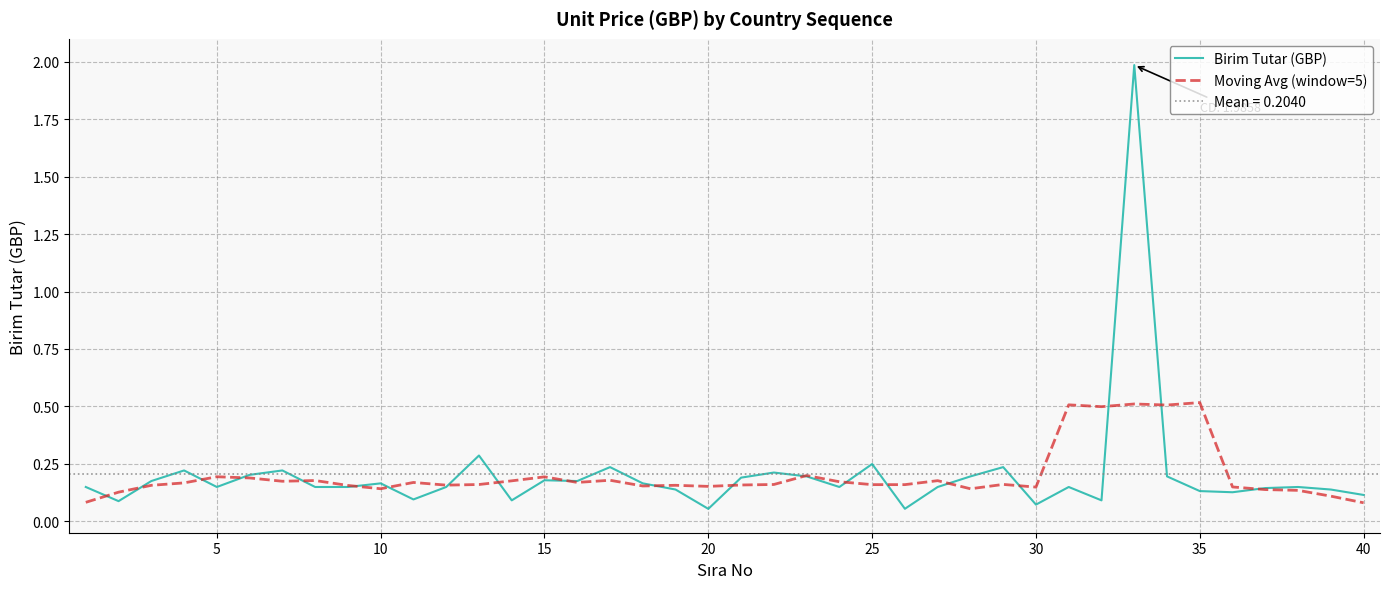

Reading right to left, list all the values displayed in this chart.

Birim Tutar (GBP): 0.1	0.1	0.1	0.1	0.1	0.1	0.2	2.0	0.1	0.1	0.1	0.2	0.2	0.1	0.1	0.2	0.1	0.2	0.2	0.2	0.1	0.1	0.2	0.2	0.2	0.2	0.1	0.3	0.1	0.1	0.2	0.1	0.1	0.2	0.2	0.1	0.2	0.2	0.1	0.1
Moving Avg (window=5): 0.1	0.1	0.1	0.1	0.1	0.5	0.5	0.5	0.5	0.5	0.1	0.2	0.1	0.2	0.2	0.2	0.2	0.2	0.2	0.2	0.2	0.2	0.2	0.2	0.2	0.2	0.2	0.2	0.2	0.2	0.1	0.2	0.2	0.2	0.2	0.2	0.2	0.2	0.1	0.1